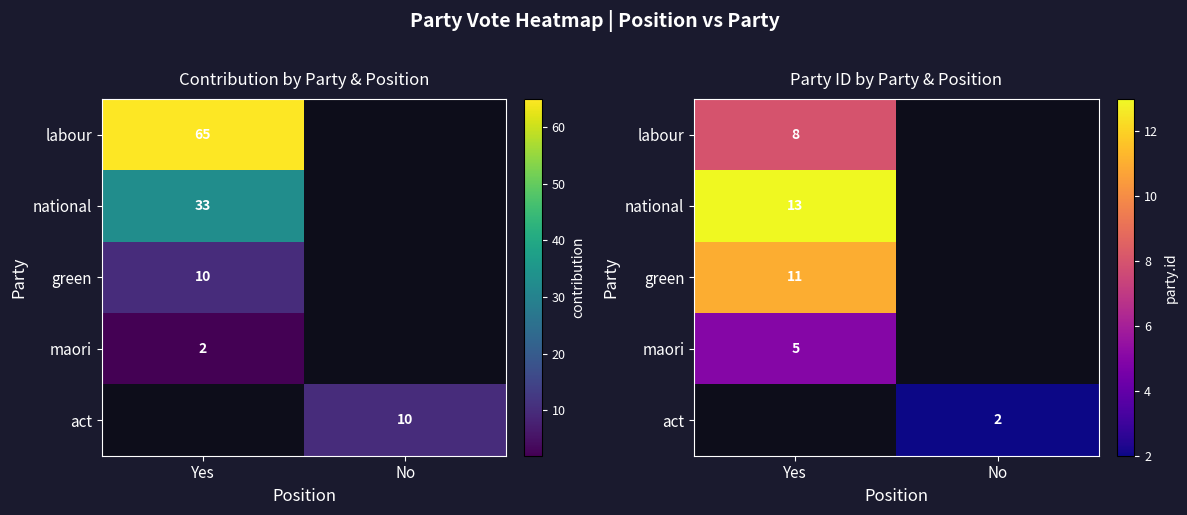

What is the difference between the highest and lowest values at No?

2